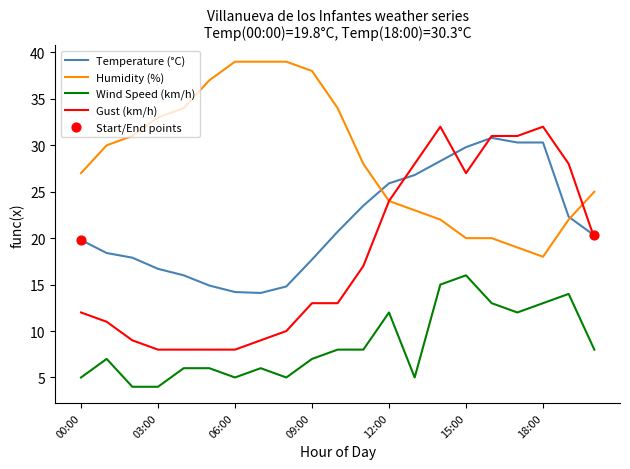

List the series in order of their overall mean, lowest first.

Wind Speed (km/h), Gust (km/h), Temperature (°C), Humidity (%)